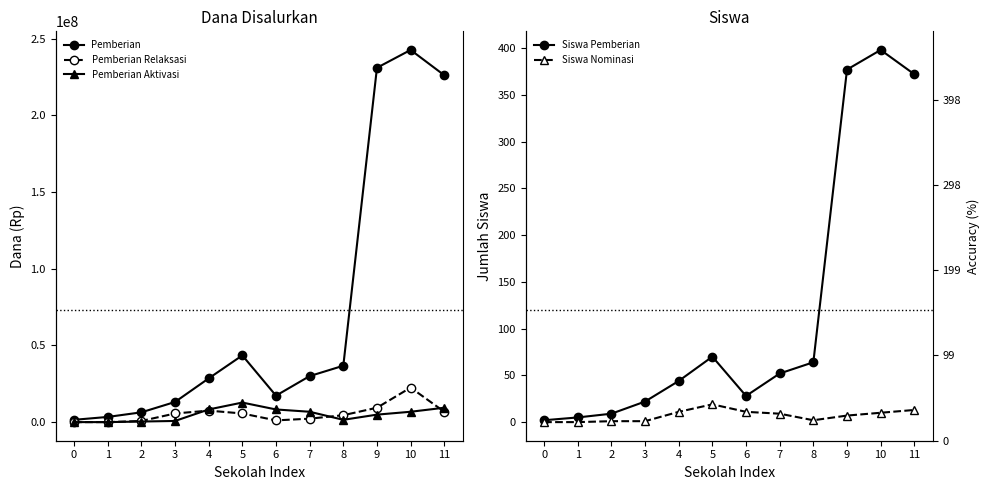

What is the value of the Pemberian point at the 2nd from the left?

3375000